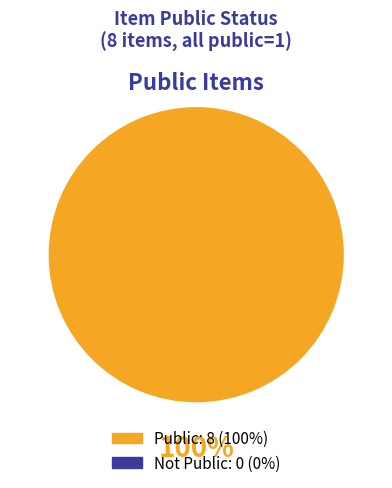

Is there a majority slice in this chart?

Yes